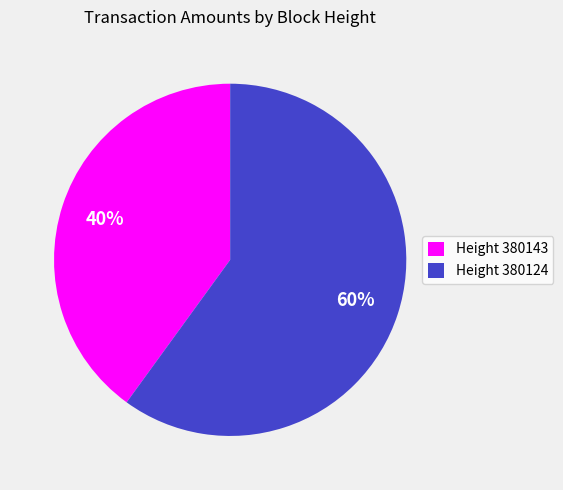

What is the largest slice in the pie chart?

Height 380124